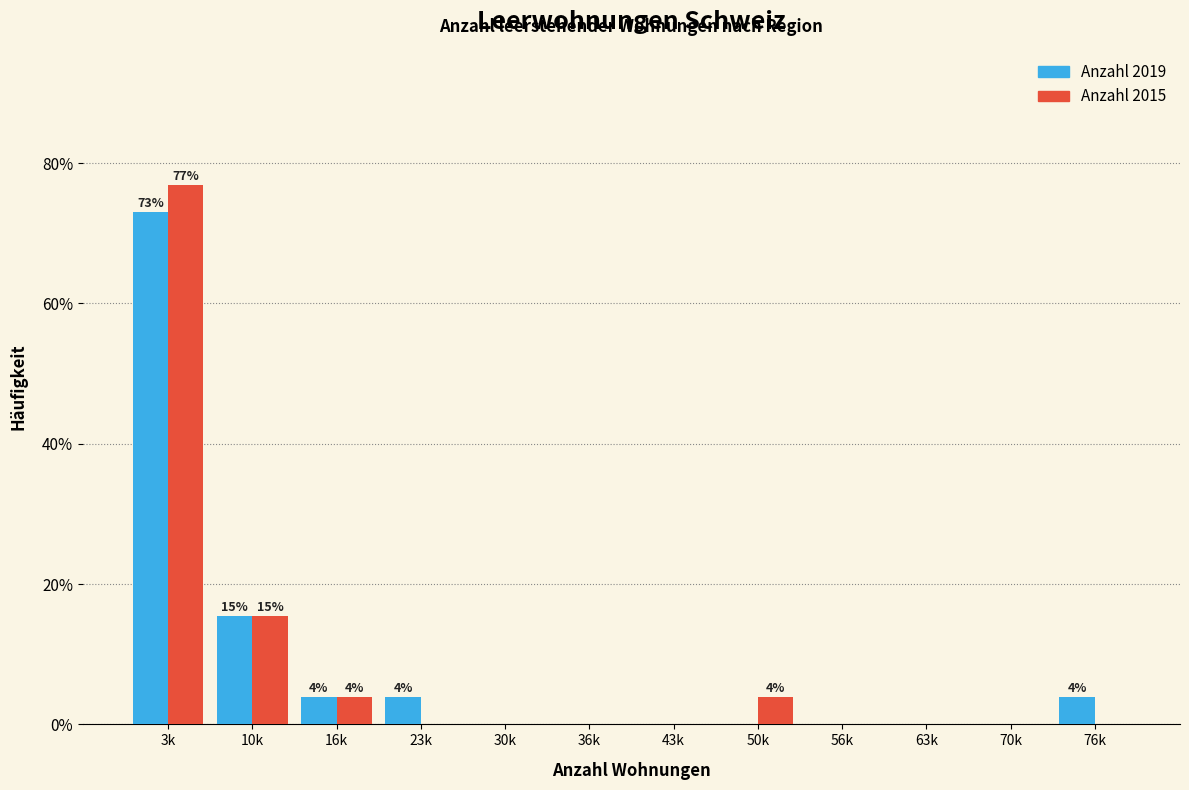

Reading left to right, what are all the values shown in this chart?

Anzahl 2019: 3k=73.1	10k=15.4	16k=3.8	23k=3.8	30k=0.0	36k=0.0	43k=0.0	50k=0.0	56k=0.0	63k=0.0	70k=0.0	76k=3.8
Anzahl 2015: 3k=76.9	10k=15.4	16k=3.8	23k=0.0	30k=0.0	36k=0.0	43k=0.0	50k=3.8	56k=0.0	63k=0.0	70k=0.0	76k=0.0